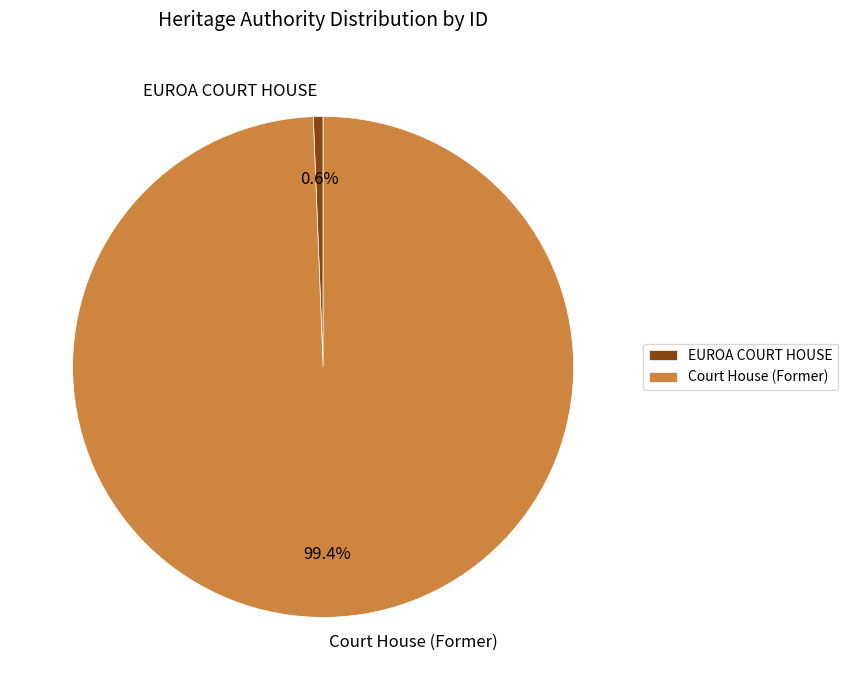

To the nearest percent, what portion does EUROA COURT HOUSE represent?

1%